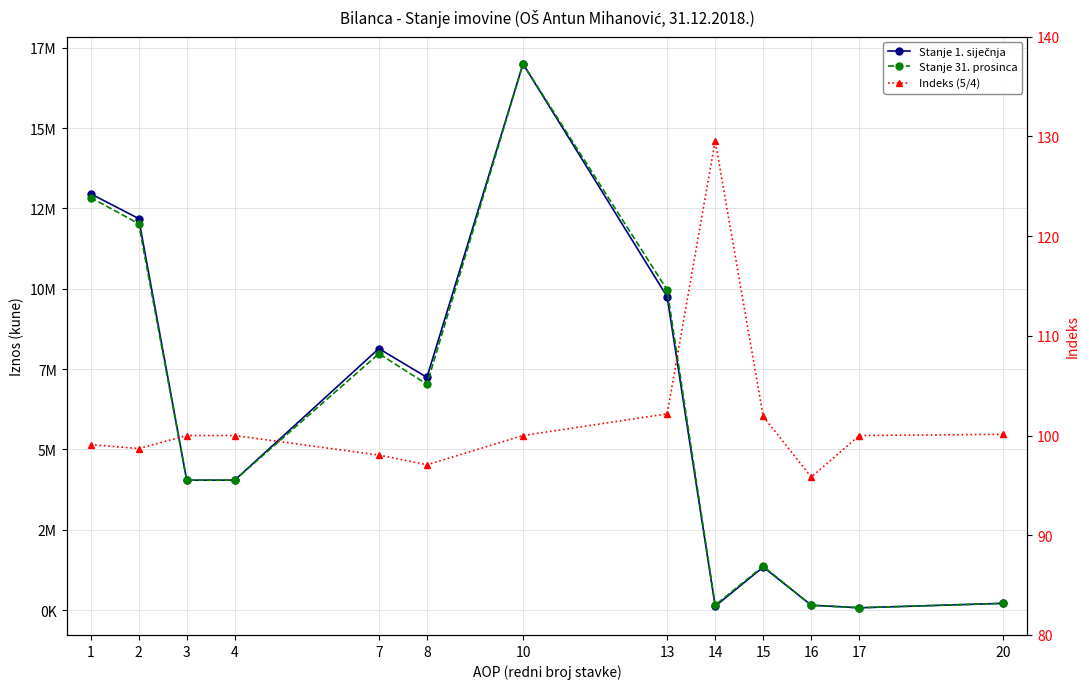

True or false: Stanje 1. siječnja has more than 0 points higher than both neighbors.

True